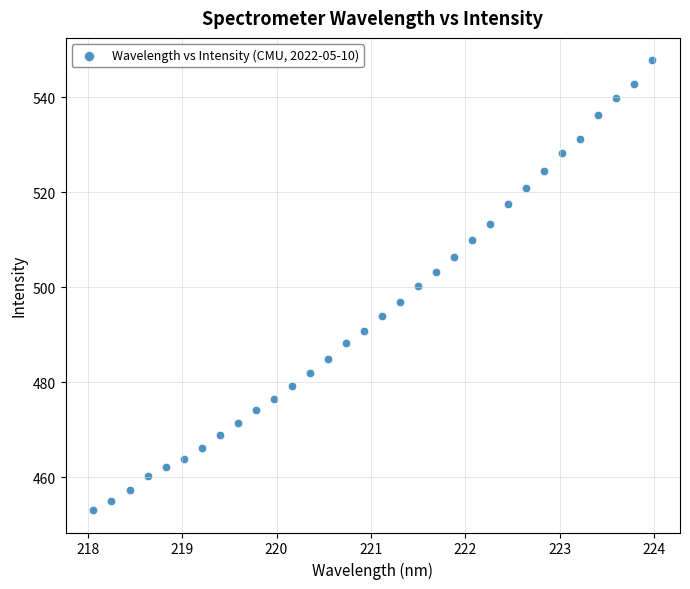

What is the range of Y values (max minus min)?

94.6